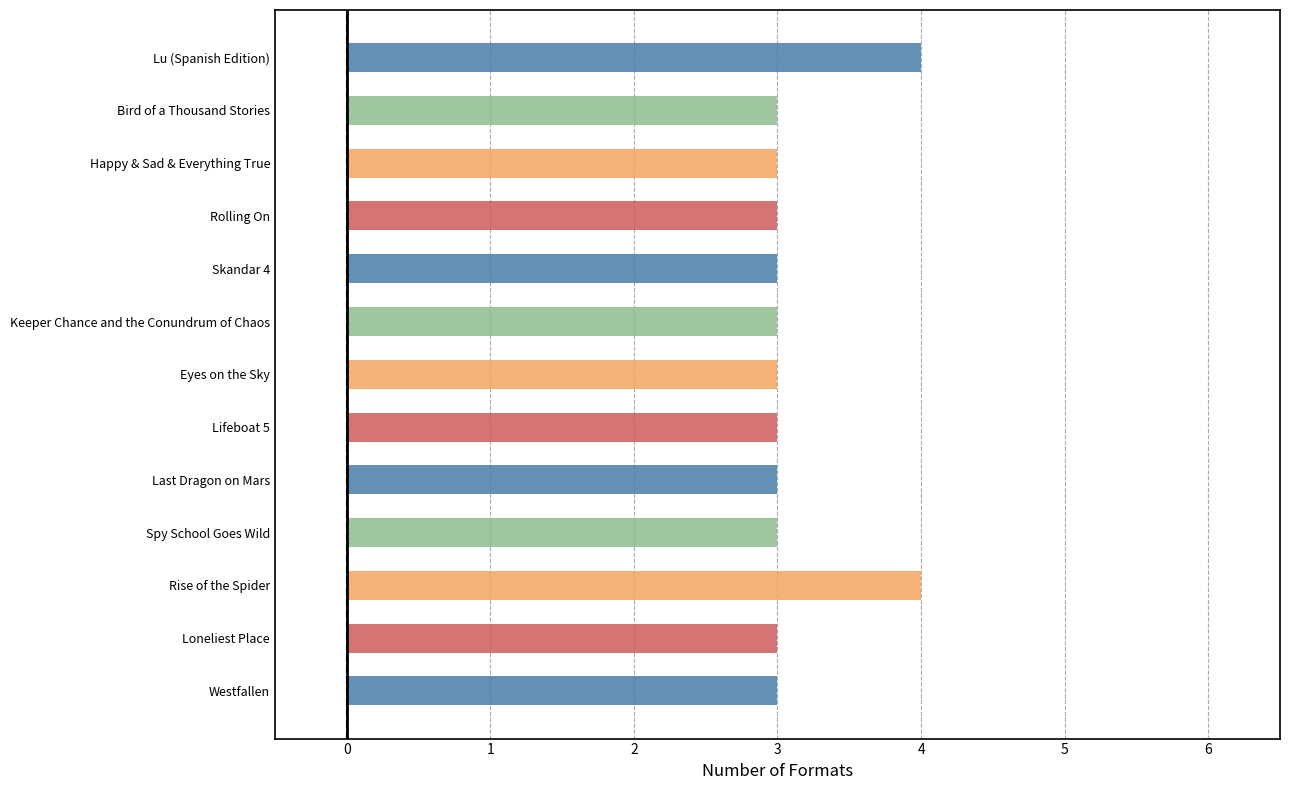

How many bars are there in total?

13